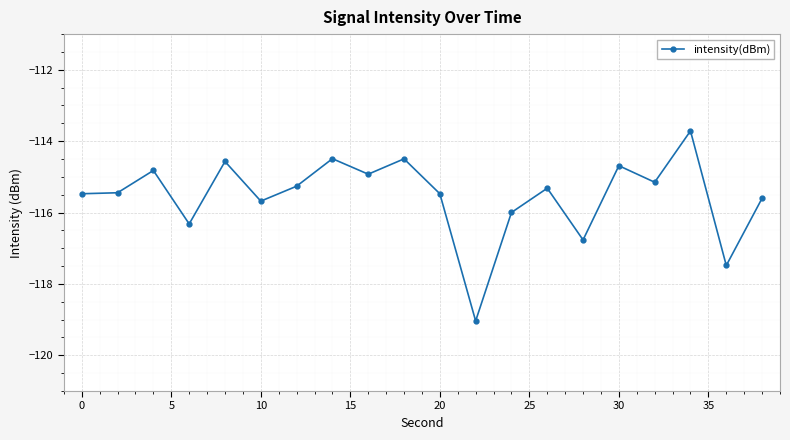

What is the value of the 16th point from the left?

-114.7